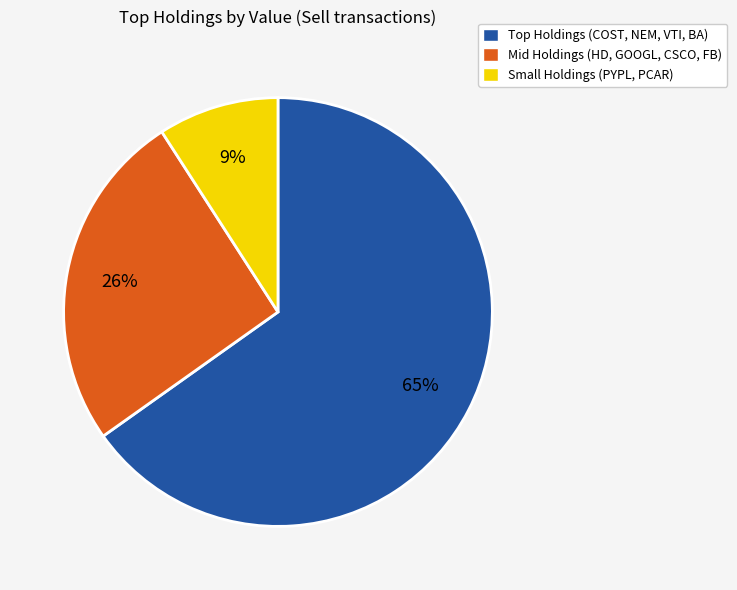

Is there any slice that represents more than half of the pie?

Yes